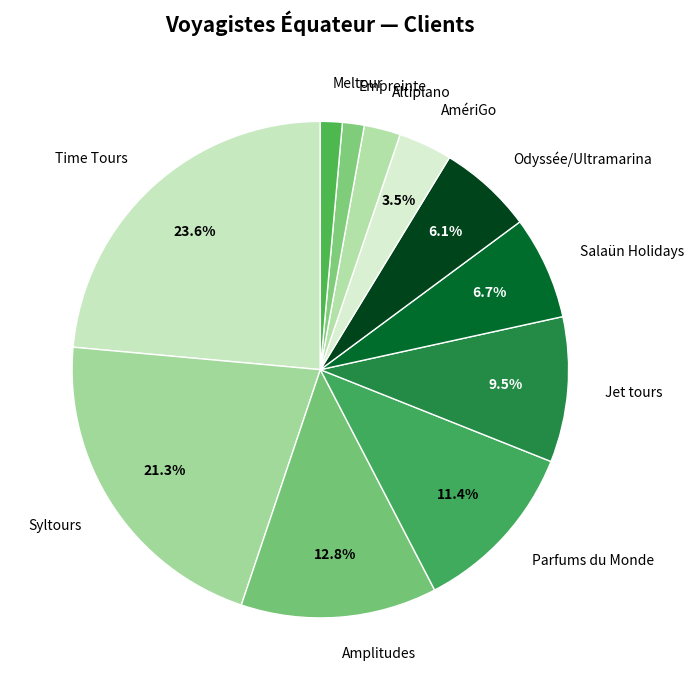

Between Jet tours and Time Tours, which is larger?

Time Tours